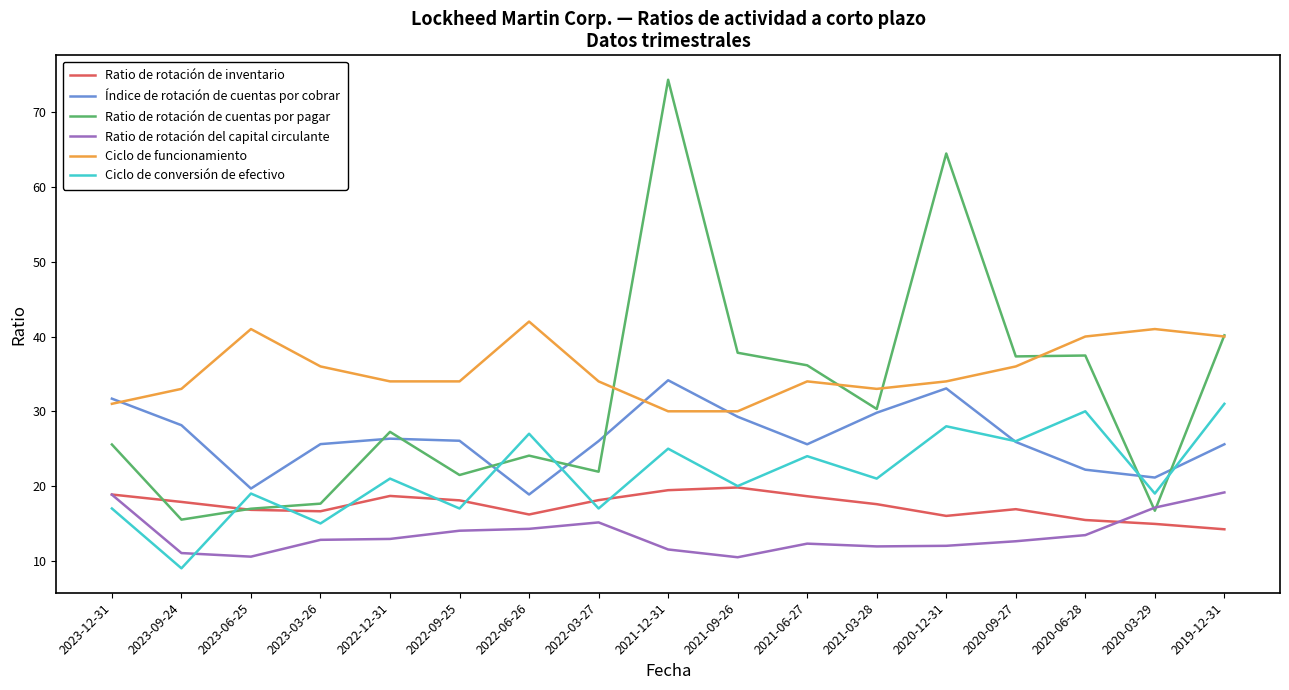

What is the greatest value displayed?

74.3